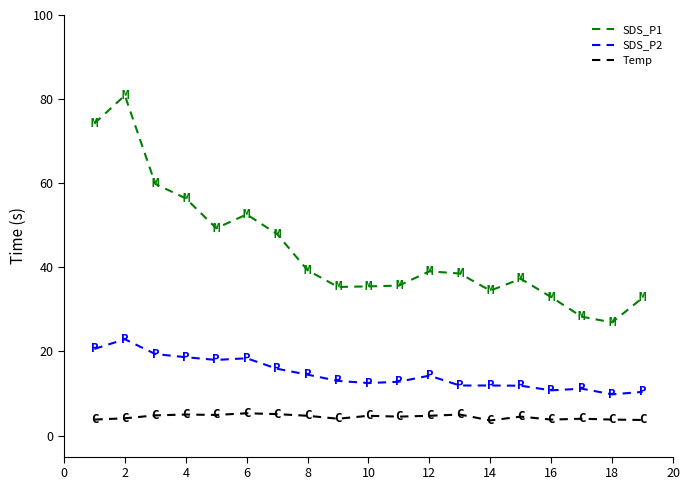

Which series has the widest spread of values?

SDS_P1